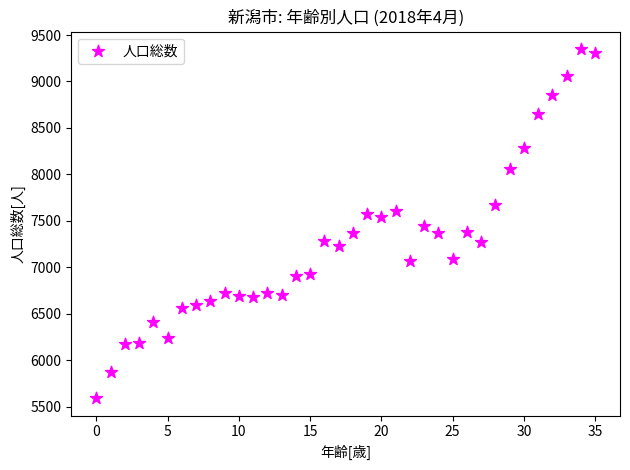

What is the range of Y values (max minus min)?

3756